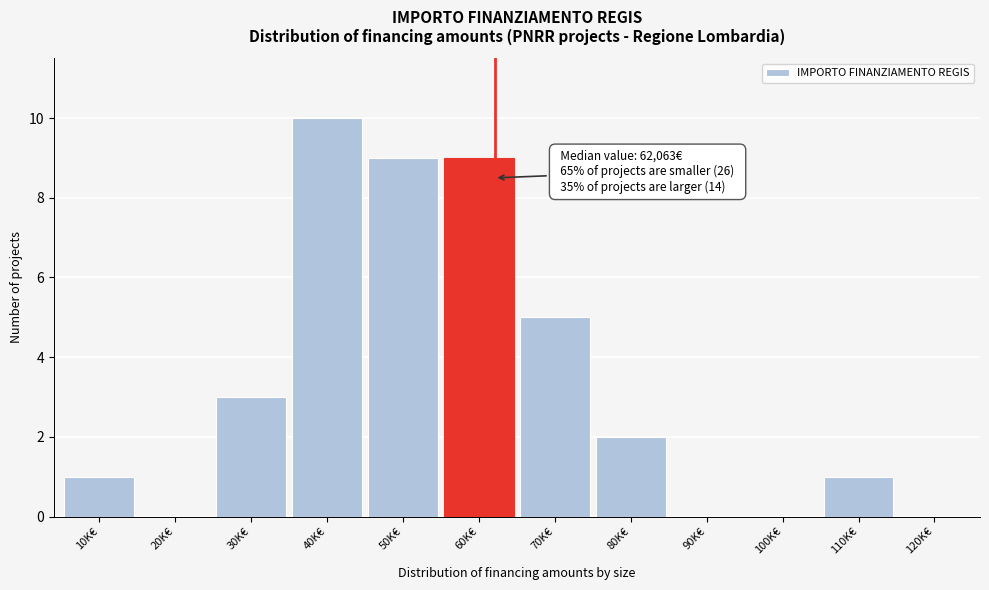

Reading left to right, list all the values displayed in this chart.

10K€=1	20K€=0	30K€=3	40K€=10	50K€=9	60K€=9	70K€=5	80K€=2	90K€=0	100K€=0	110K€=1	120K€=0